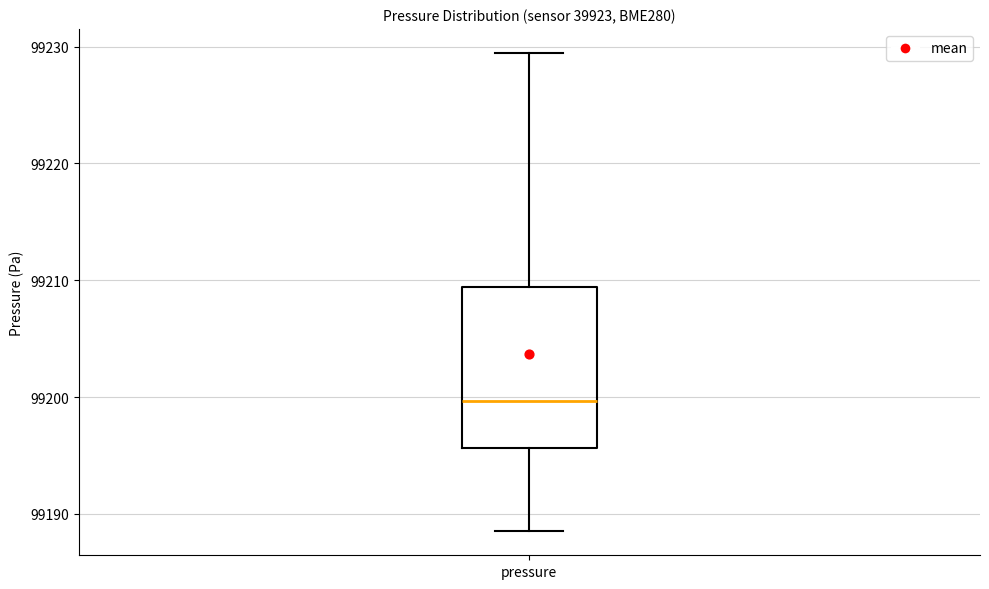

Transcribe this box plot: give where the median line is, the range the box spans, and where the two whiskers end, as read against the y-axis. The values are not printed on the chart, so give them approximately, as read against the axis.

median 99200, box 99196 to 99209, whiskers 99189 to 99229